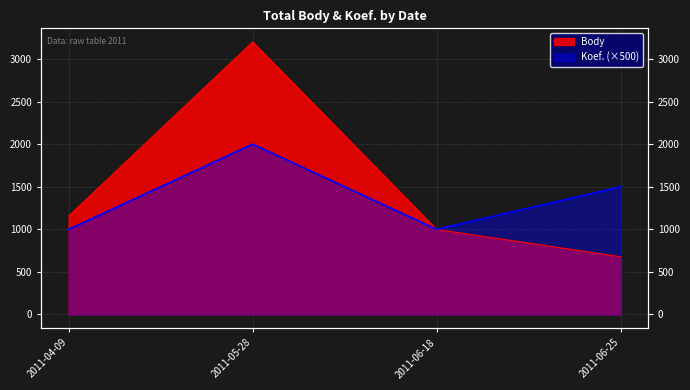

How many interior local peaks does the Koef. series have?

1